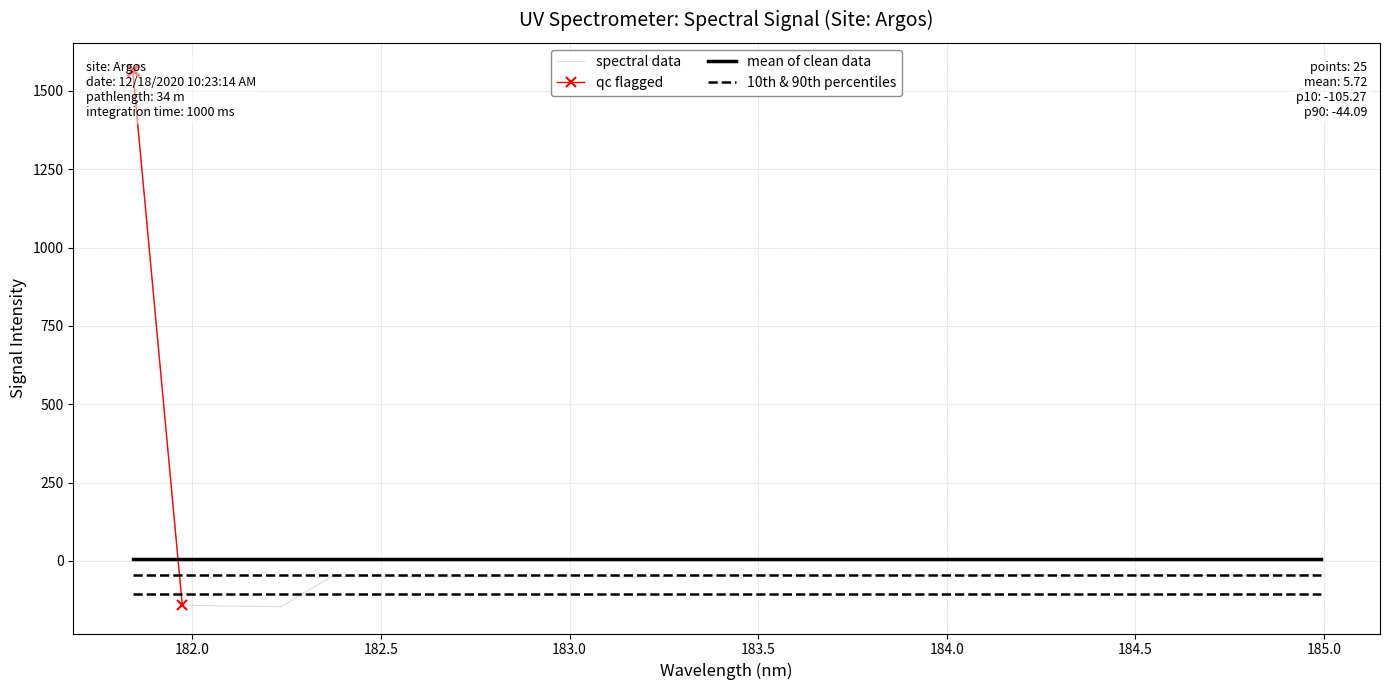

What is the minimum value shown in the chart?

-146.0